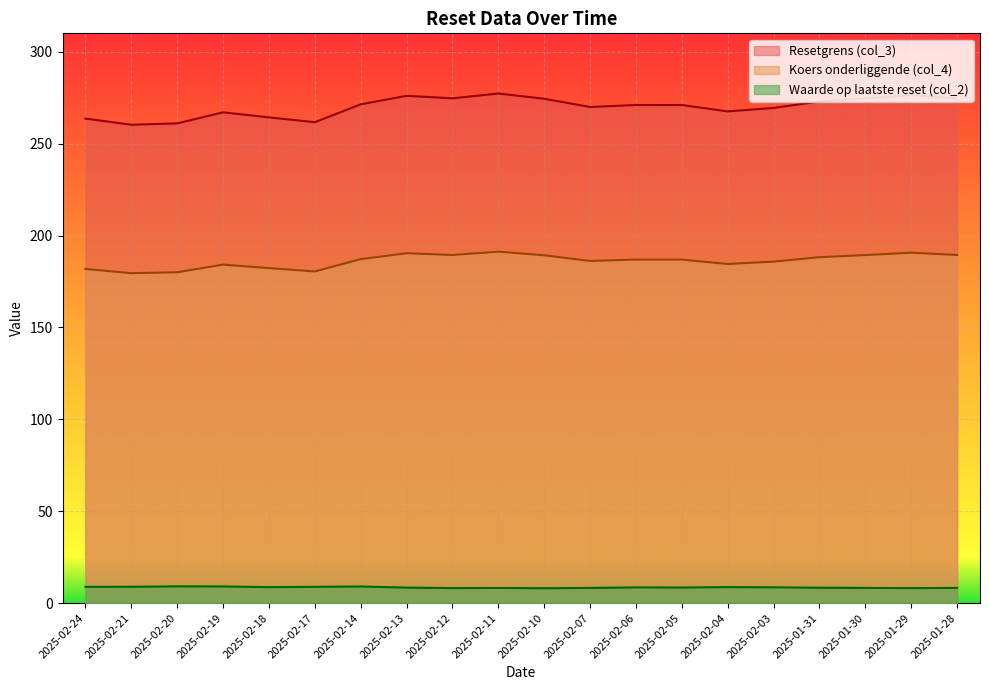

What is the sum of the Koers onderliggende (col_4) values at 2025-02-24 and 2025-02-17?

362.2